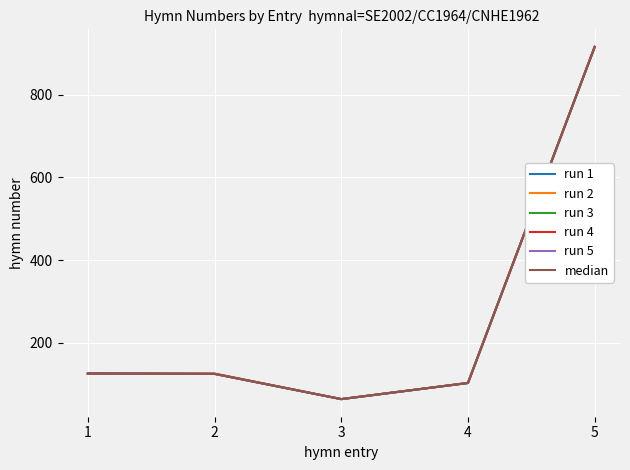

Does the chart have visible grid lines?

Yes